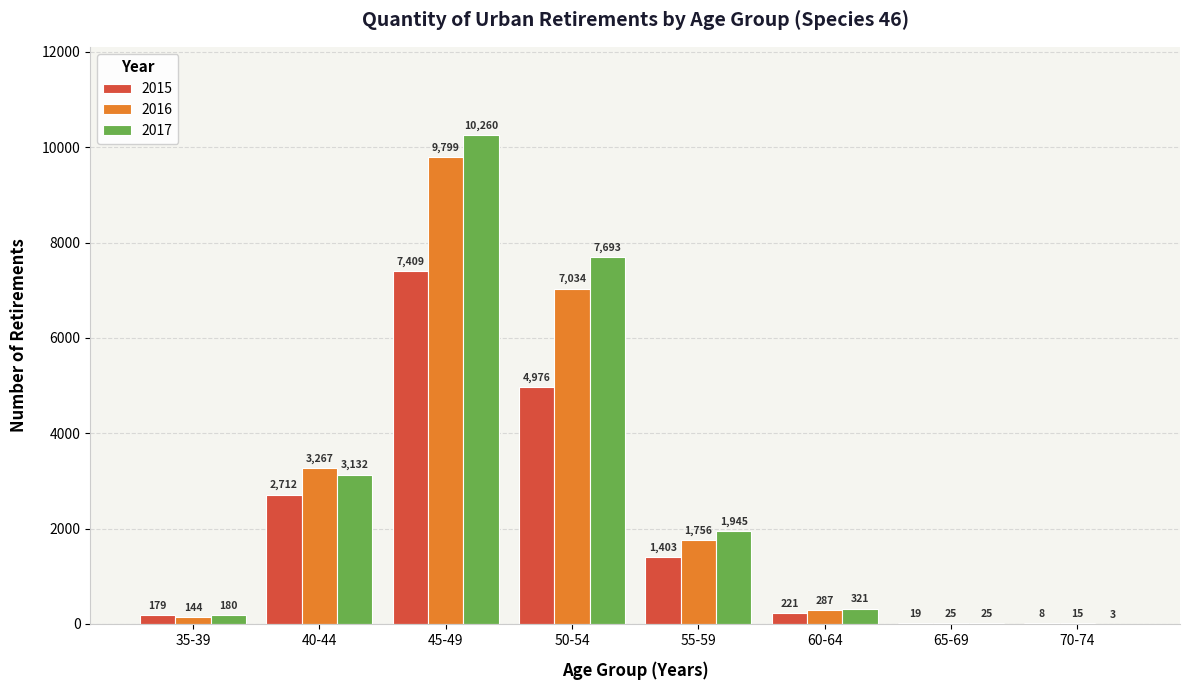

At which category is the sum across all series the highest?

45-49